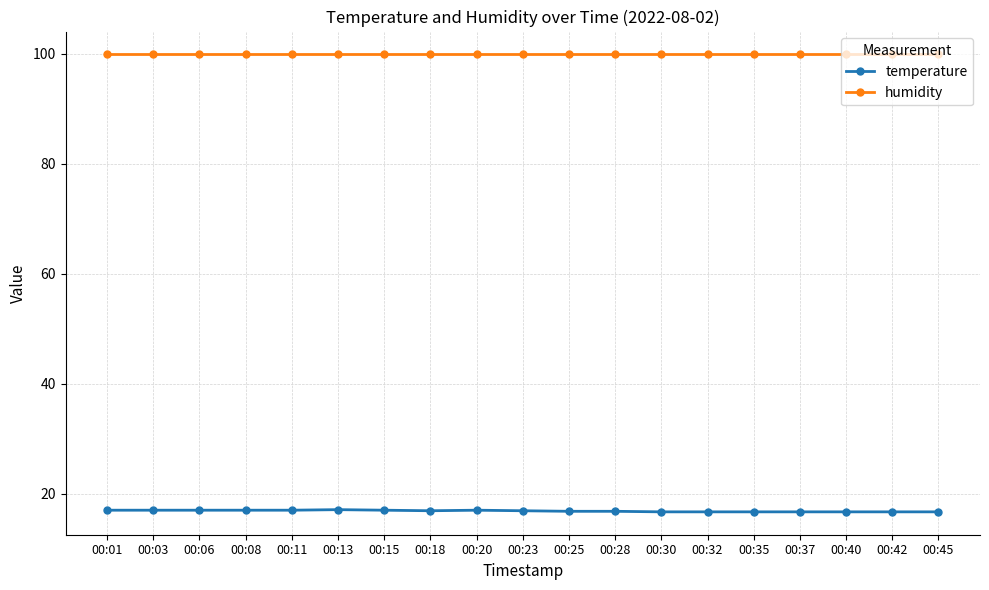

What is the greatest value displayed?

99.9